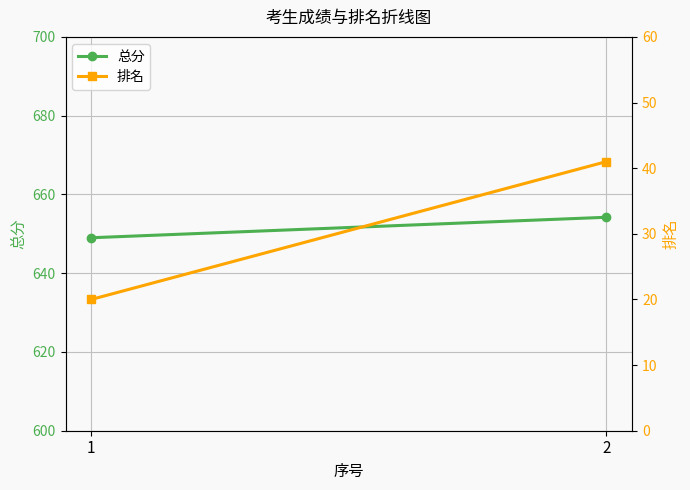

Which series changed the most between 1 and 2?

排名